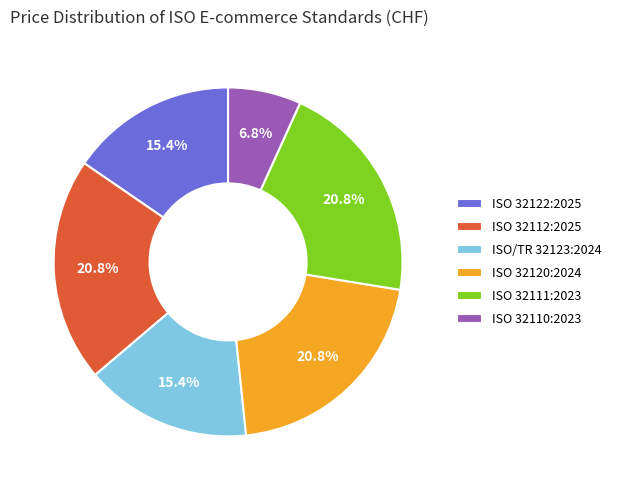

The ISO 32122:2025 slice represents 15% of the pie. True or false?

True